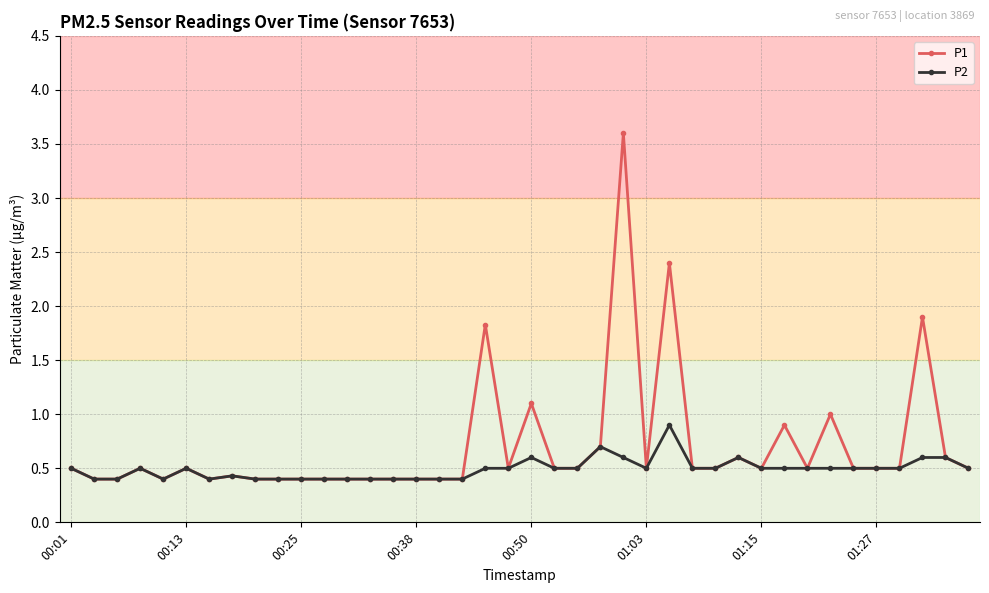

True or false: P1 has more than 2 interior local peaks.

True